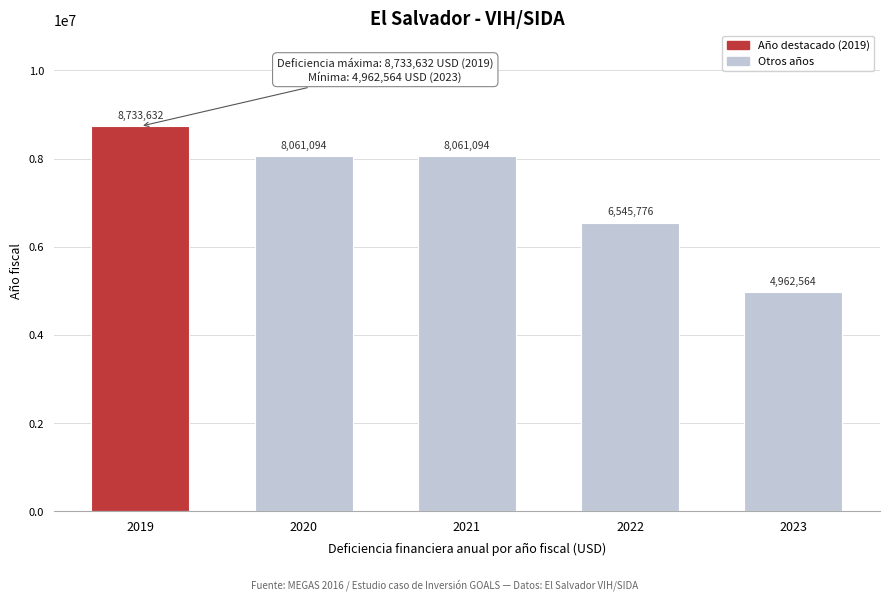

What is the value of the 3rd bar from the left?

8061094.3